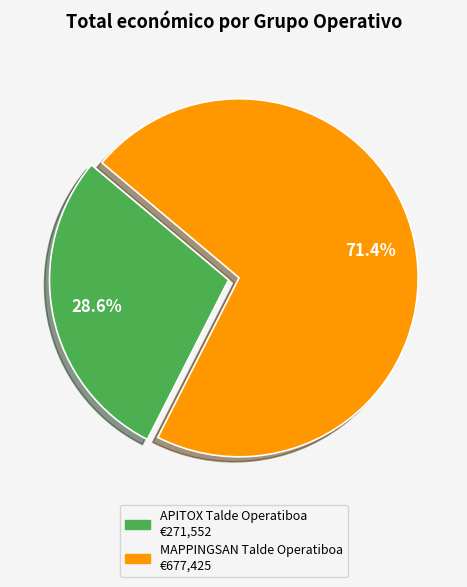

Which slice is the smallest?

APITOX Talde Operatiboa